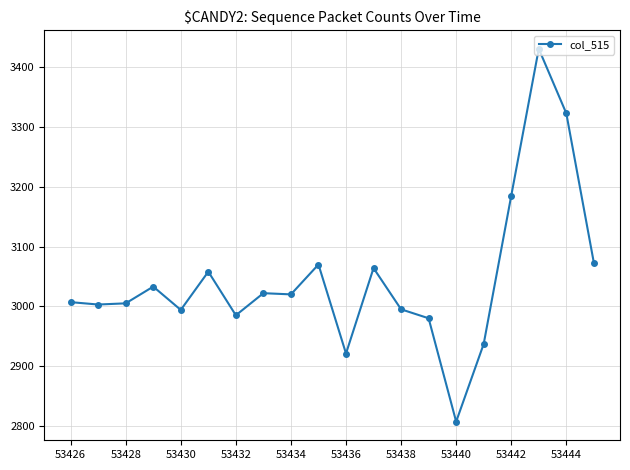

True or false: there are more than 1 points higher than both neighbors.

True